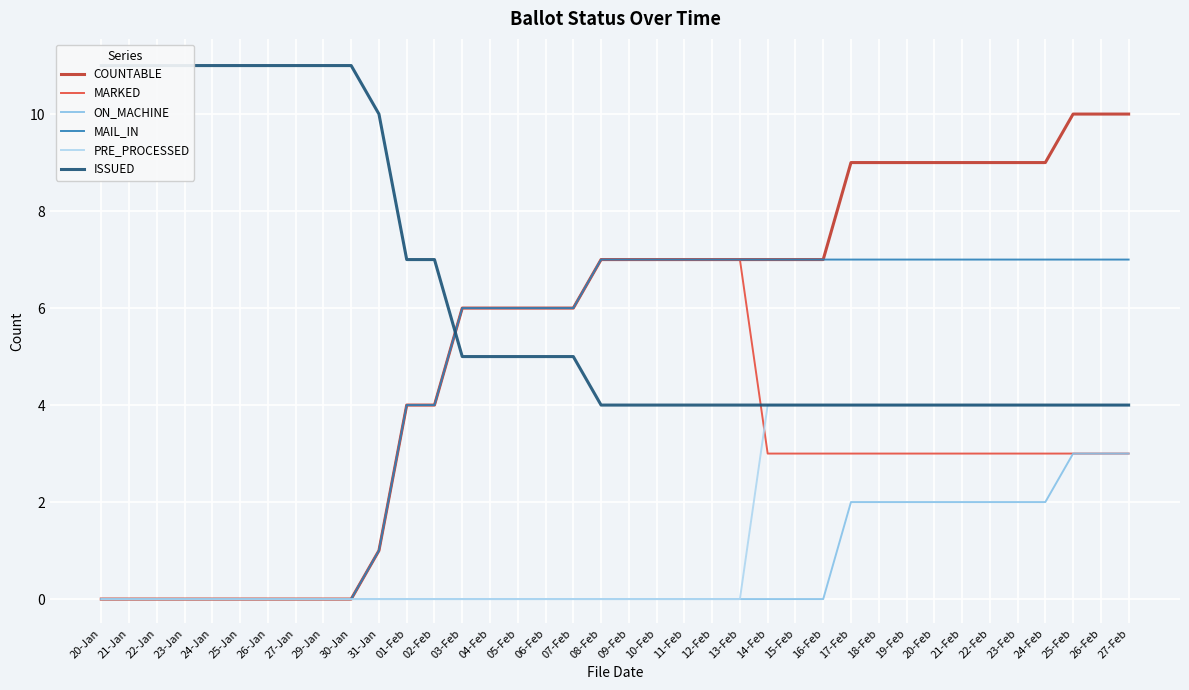

What is the difference between the highest and lowest values at 26-Jan?

11